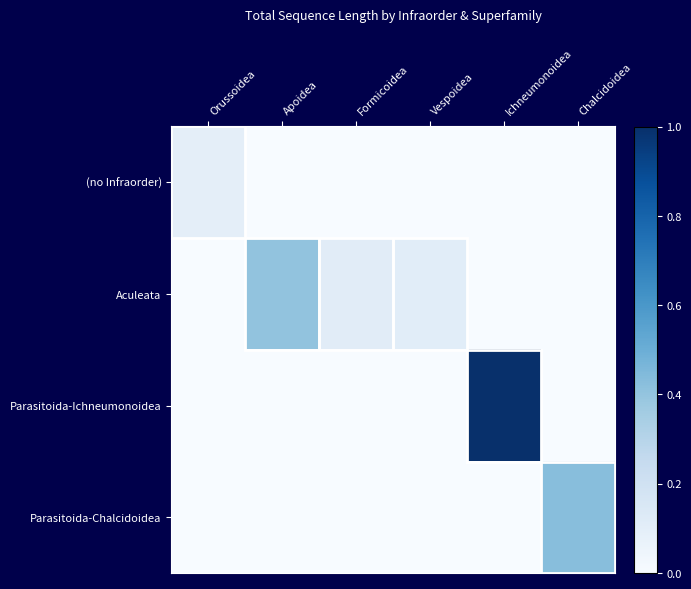

Which has a higher value, Ichneumonoidea or Orussoidea?

Orussoidea